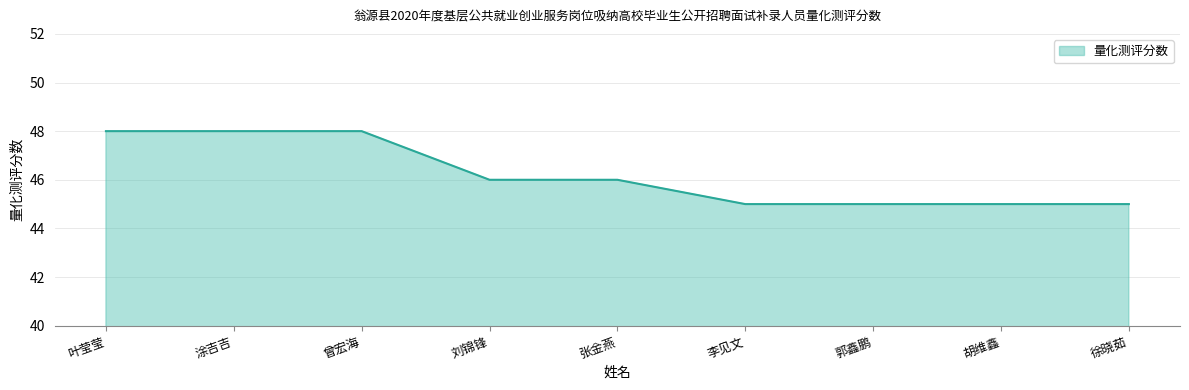

Read the value at 张金燕.

46